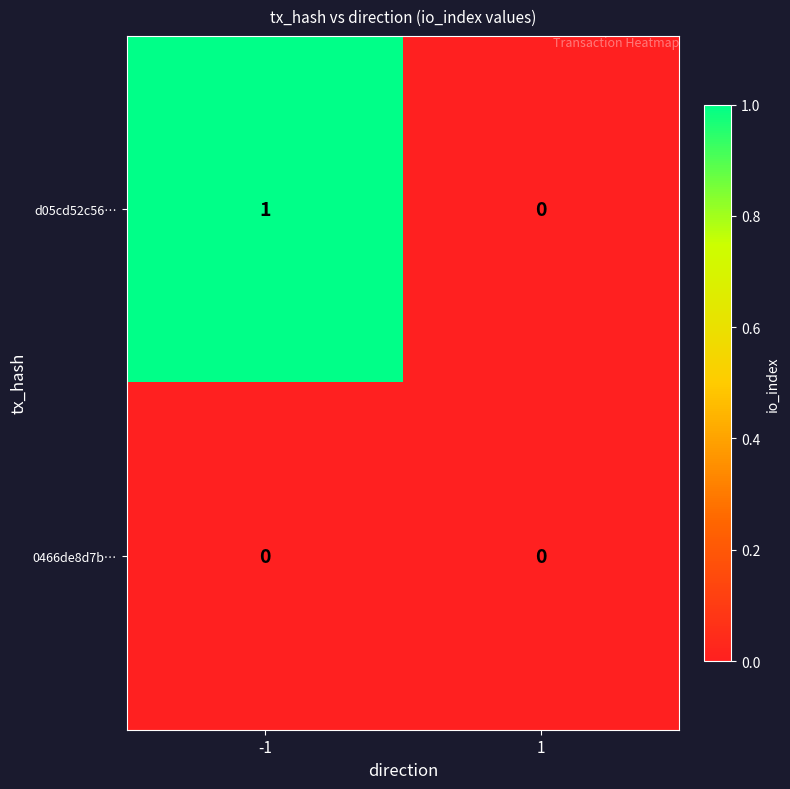

The 0466de8d7b… series shows 0 at -1. True or false?

True